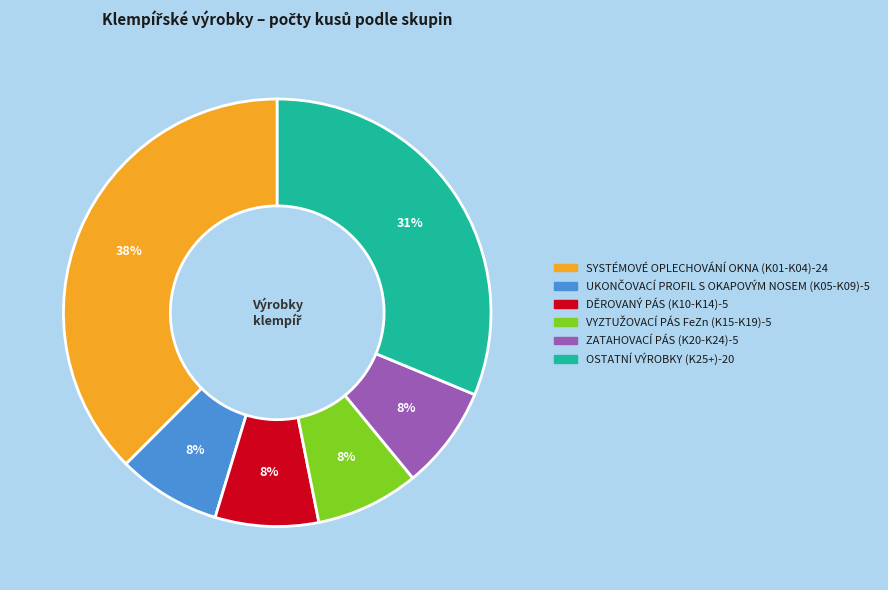

To the nearest percent, what is the average slice percentage?

17%